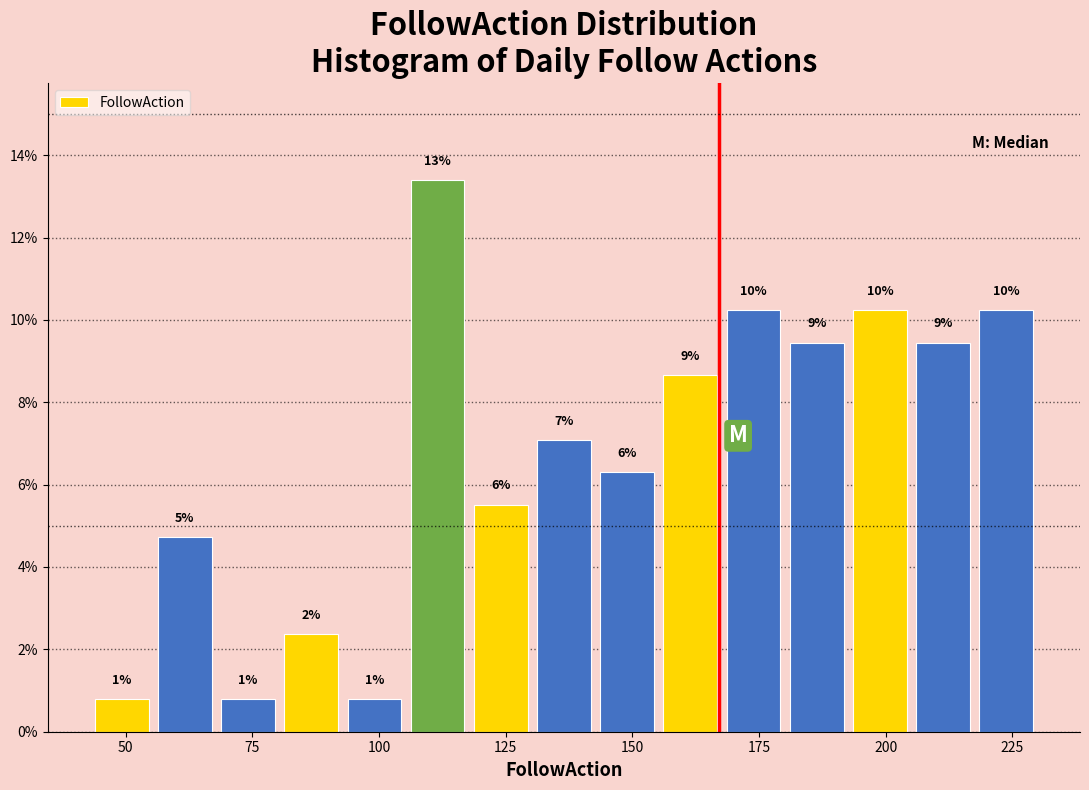

Read against the x-axis, roughly where is the centre of the tallest bar?

110